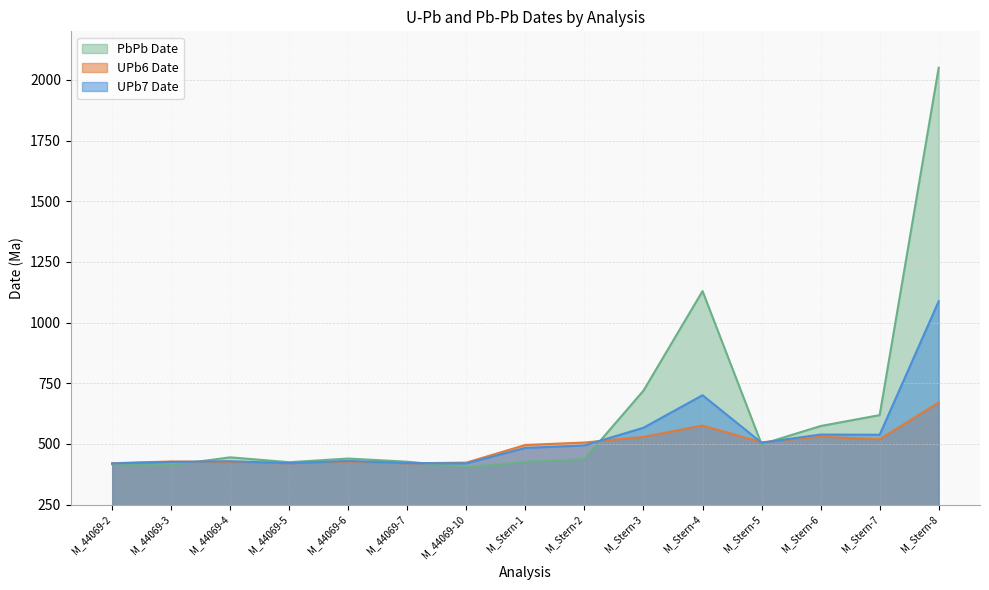

At which category does UPb7_date reach its first local peak?

M_44069-4